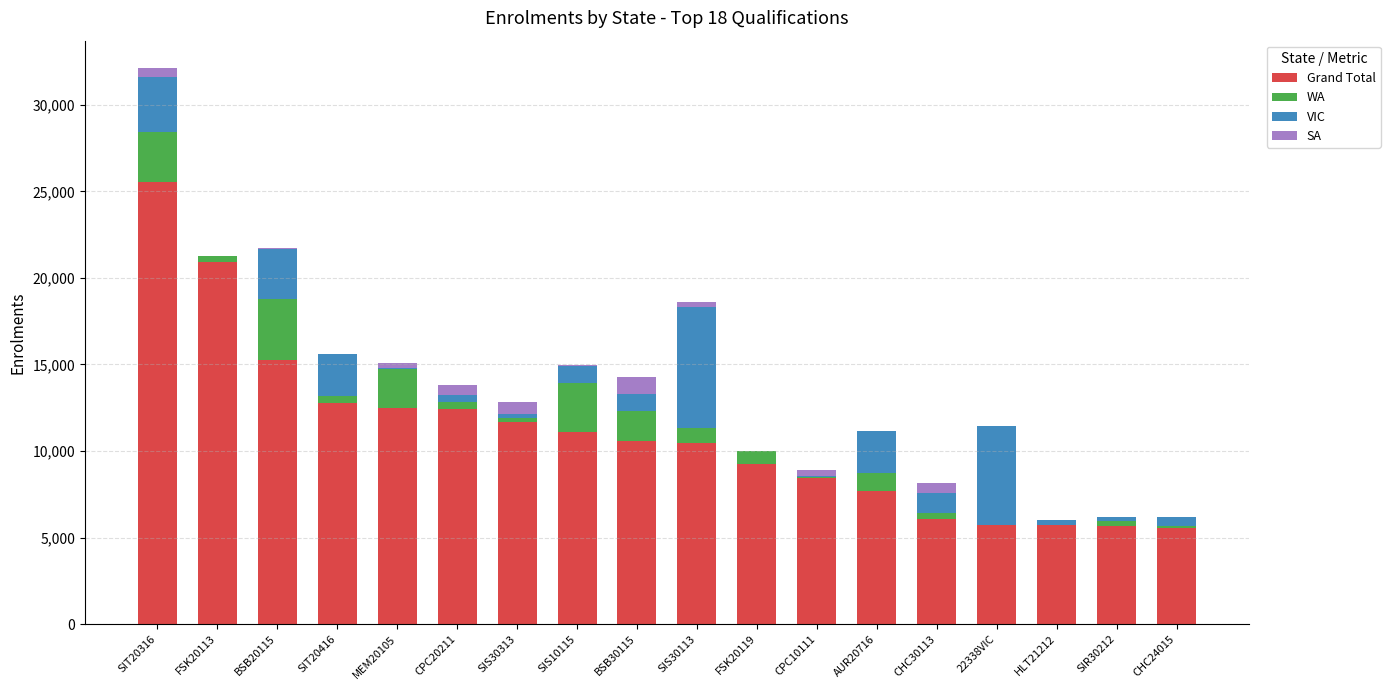

What is the sum of all Grand Total values?

197486